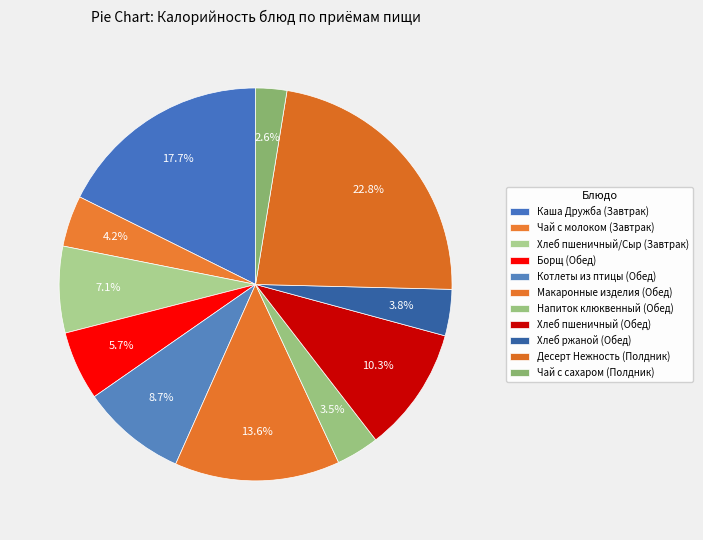

Do Каша Дружба (Завтрак) and Чай с молоком (Завтрак) together represent more than half of the pie?

No